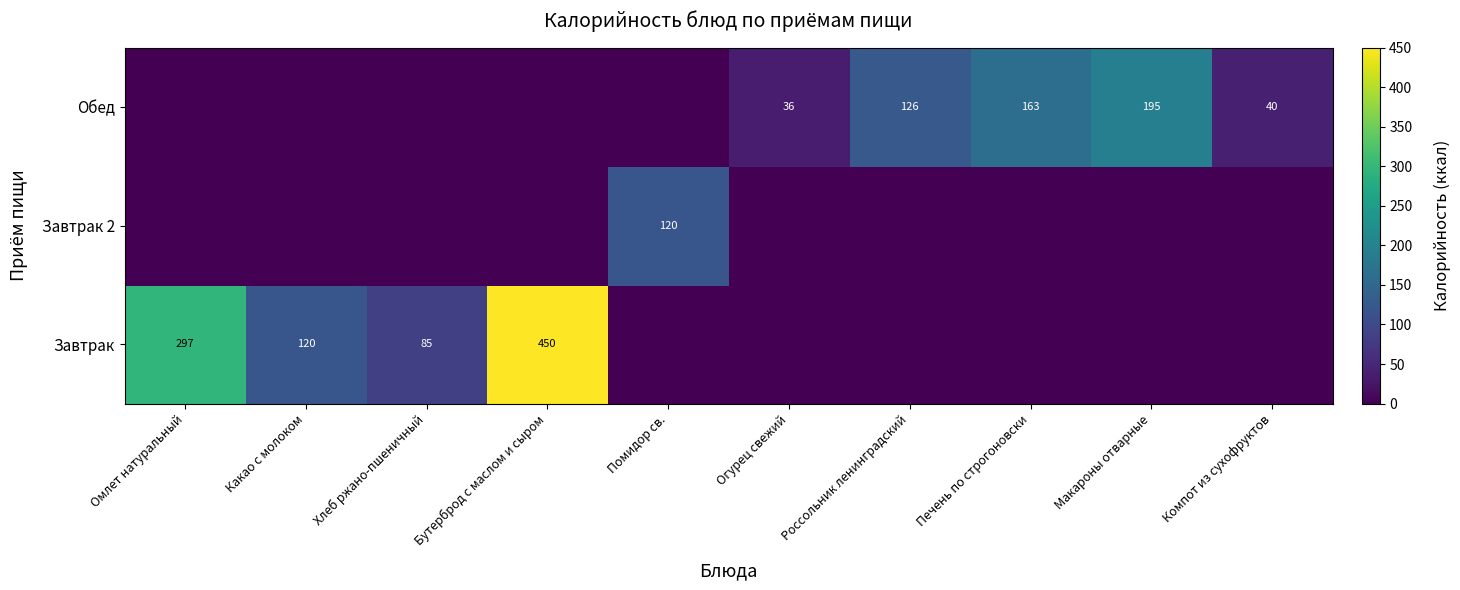

The value of Обед at Макароны отварные is 195. True or false?

True